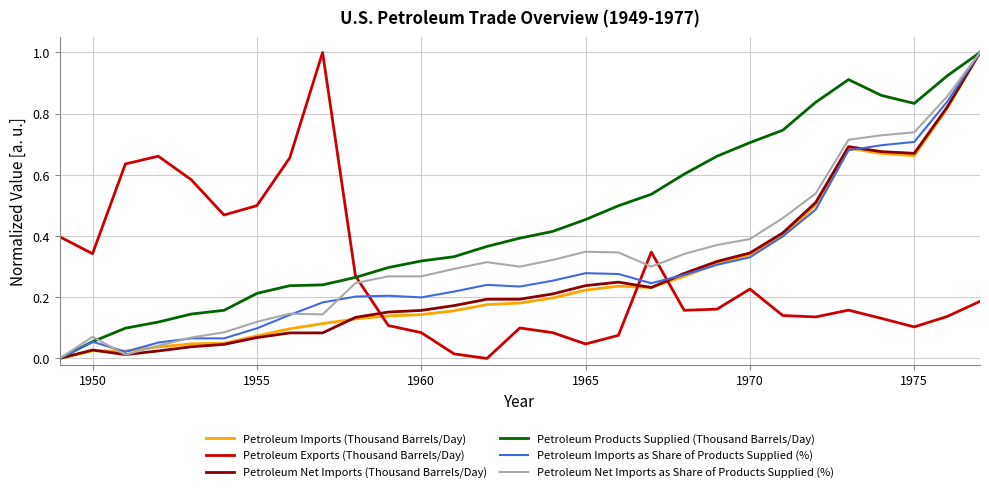

What is the highest value of the Petroleum Imports (Thousand Barrels/Day) series?

1.0